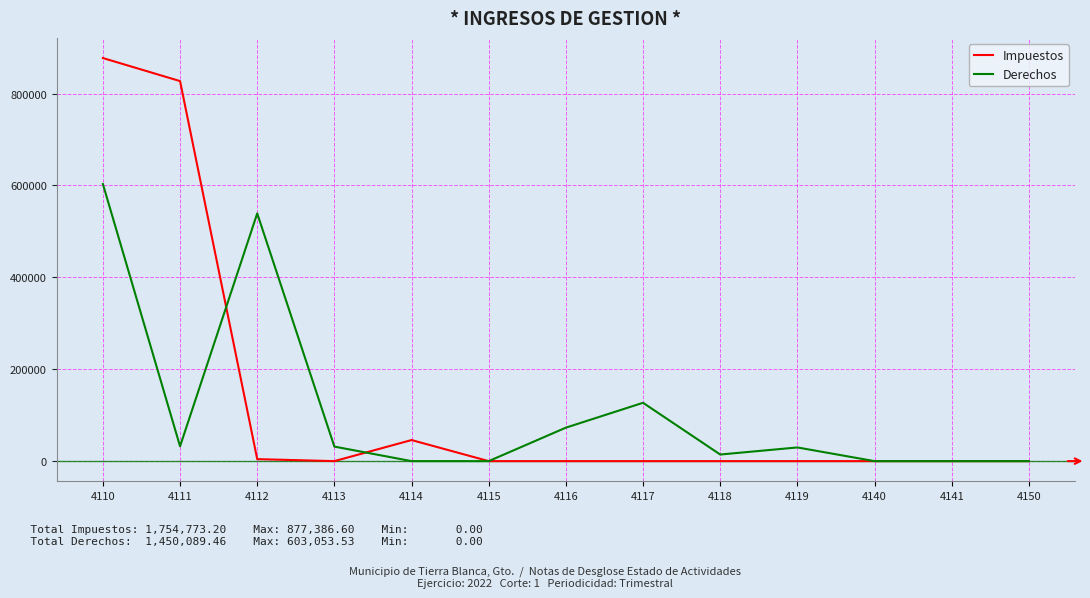

Is this an area chart (filled region under the line)?

No